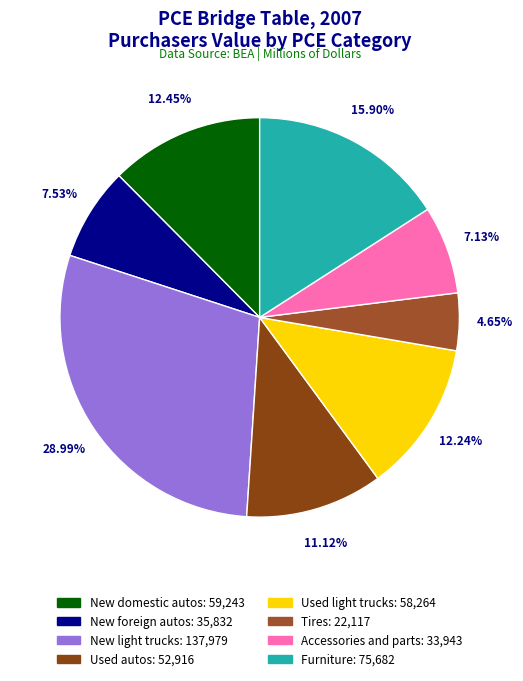

Which category has the smallest portion of the pie?

Tires